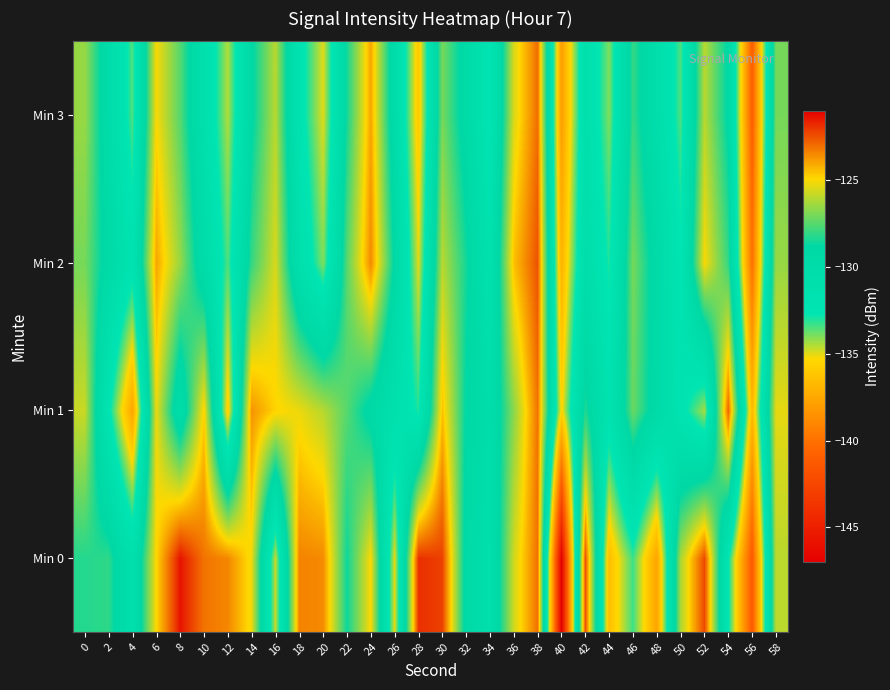

Rank the series at 40 from lowest to highest value.

Min 0, Min 3, Min 2, Min 1